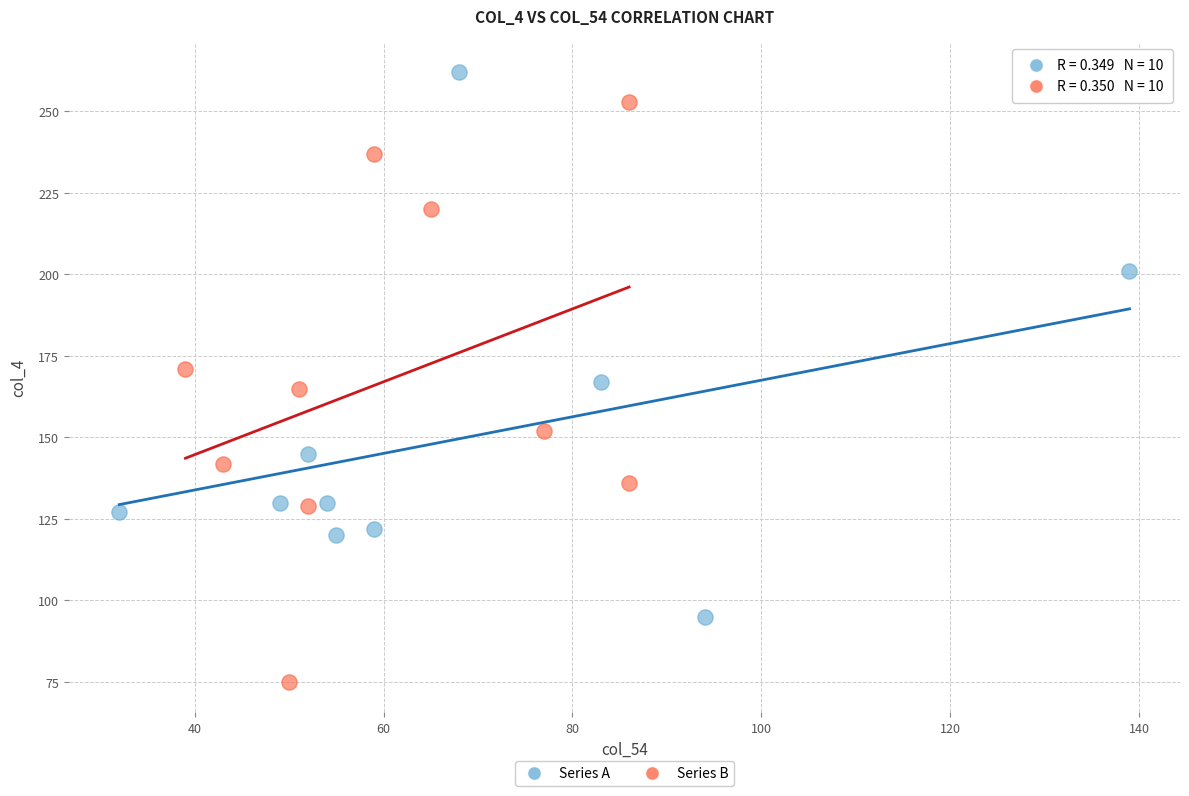

Which series reaches the maximum Y coordinate?

Series A